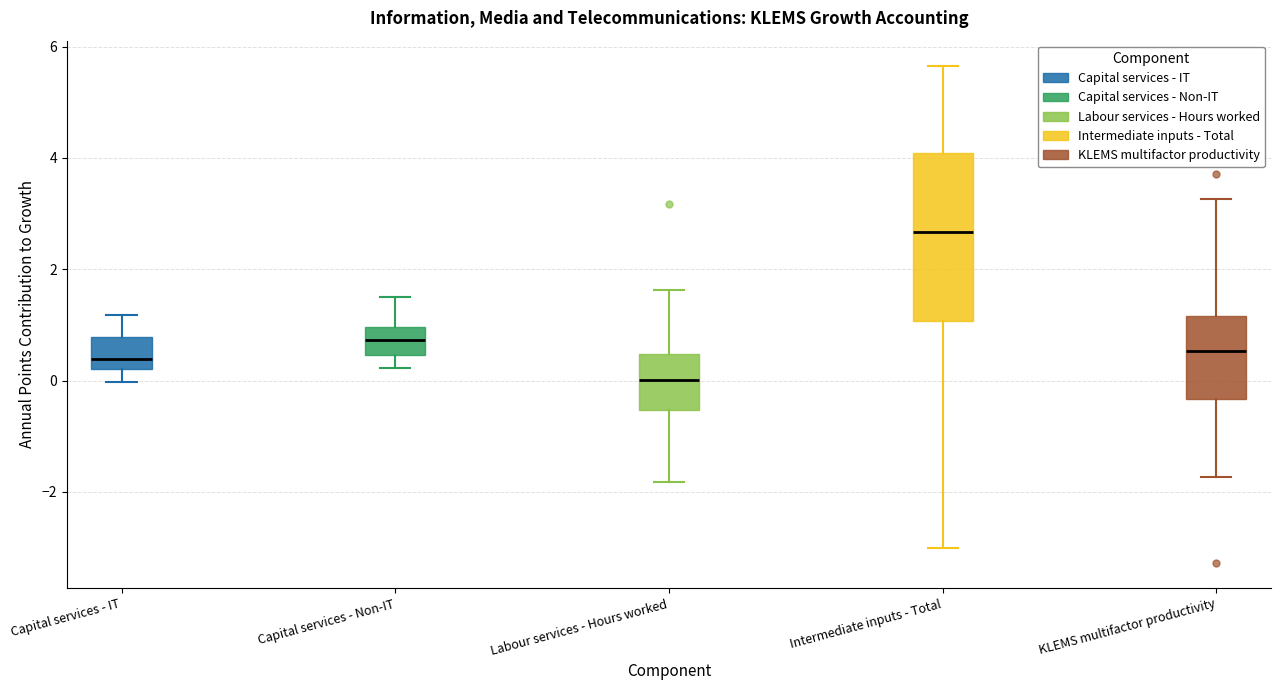

Reading left to right, read every box against the y-axis: the position of its median line, the range the box covers, and the ends of its whiskers. The values are not printed on the chart, so give them approximately, as read against the axis.

Capital services - IT: median 0.4, box 0.2 to 0.8, whiskers 0.0 to 1.2
Capital services - Non-IT: median 0.8, box 0.4 to 1.0, whiskers 0.2 to 1.6
Labour services - Hours worked: median 0.0, box -0.6 to 0.4, whiskers -1.8 to 1.6
Intermediate inputs - Total: median 2.6, box 1.0 to 4.0, whiskers -3.0 to 5.6
KLEMS multifactor productivity: median 0.6, box -0.4 to 1.2, whiskers -1.8 to 3.2